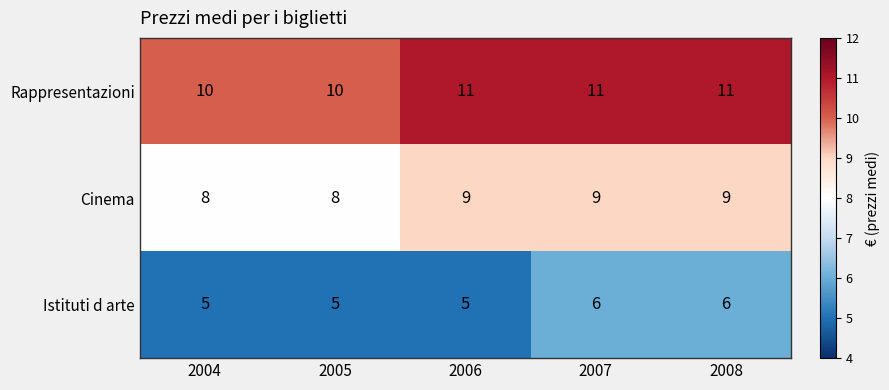

List the series in order of their overall mean, highest first.

Rappresentazioni, Cinema, Istituti d arte